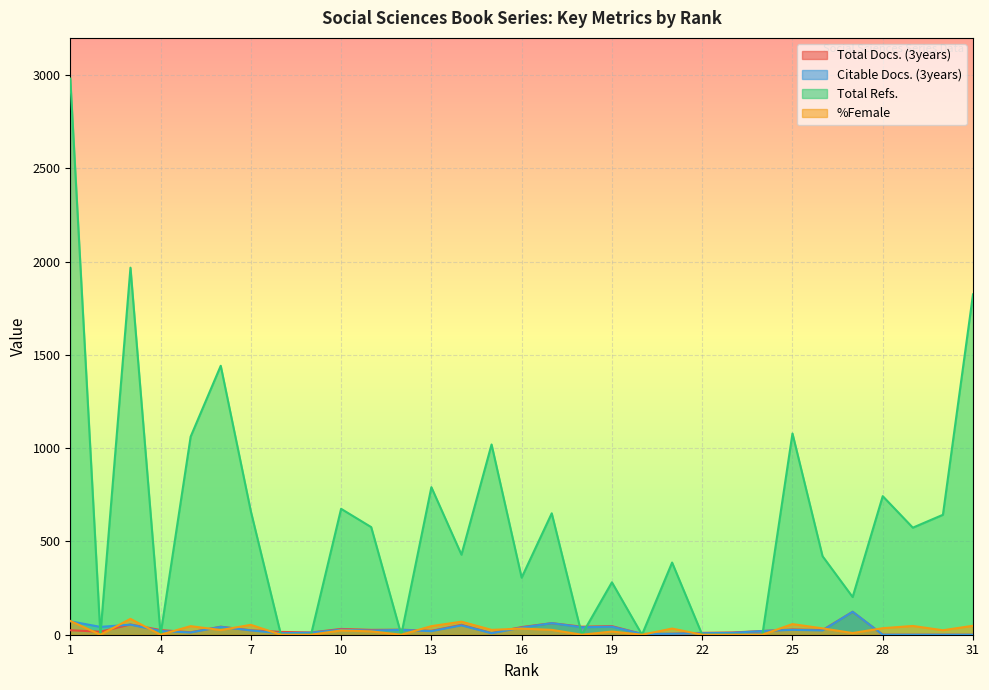

What is the difference between the maximum and minimum values in the Total Docs. (3years) series?

123